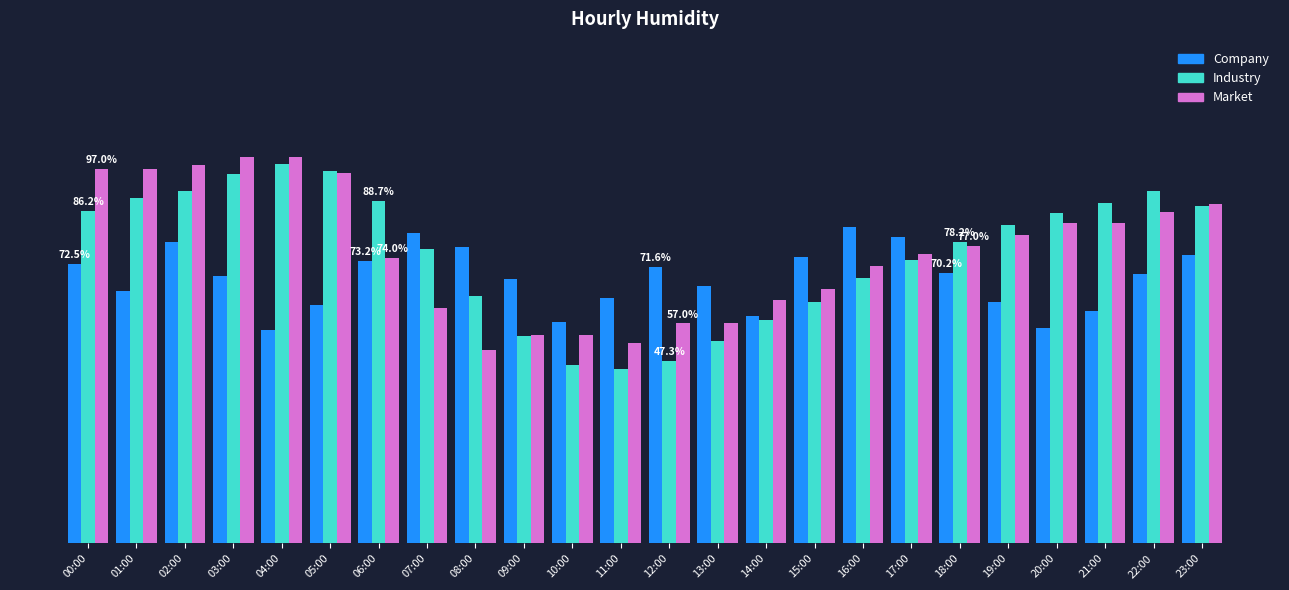

Are the bars horizontal?

No